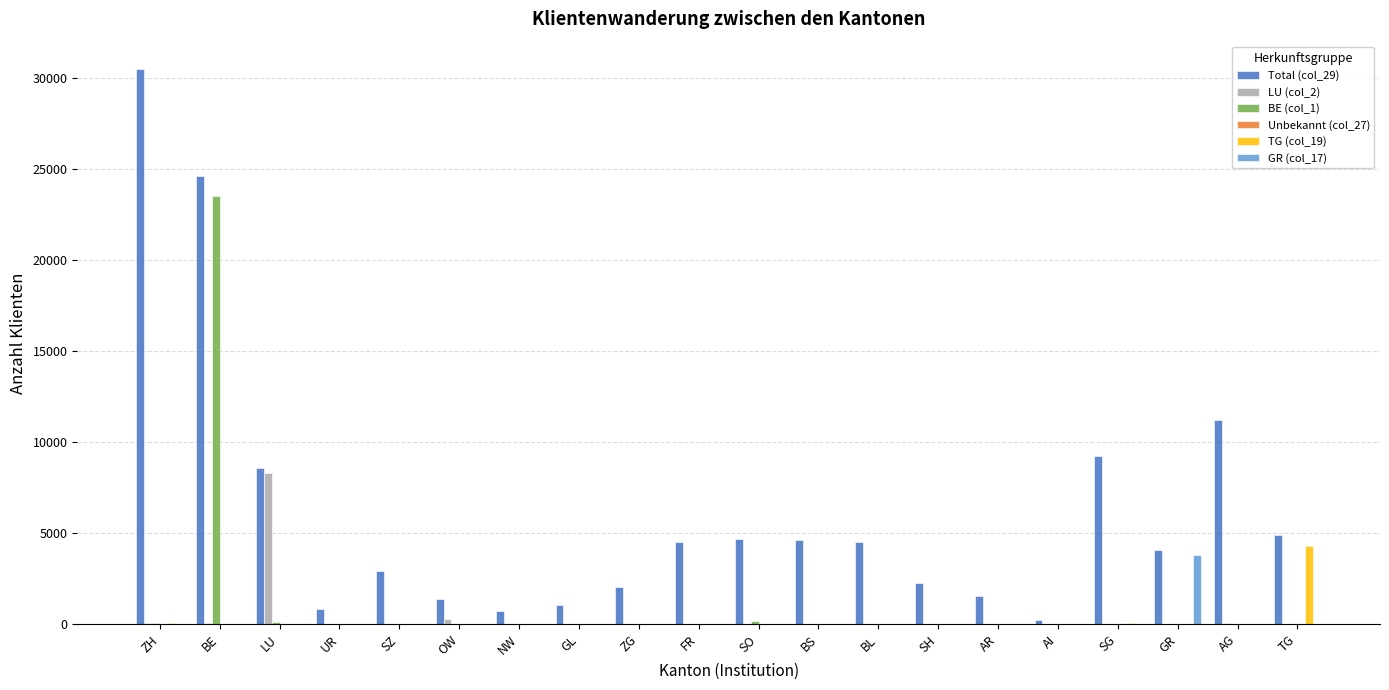

Count the number of data series in this chart.

6